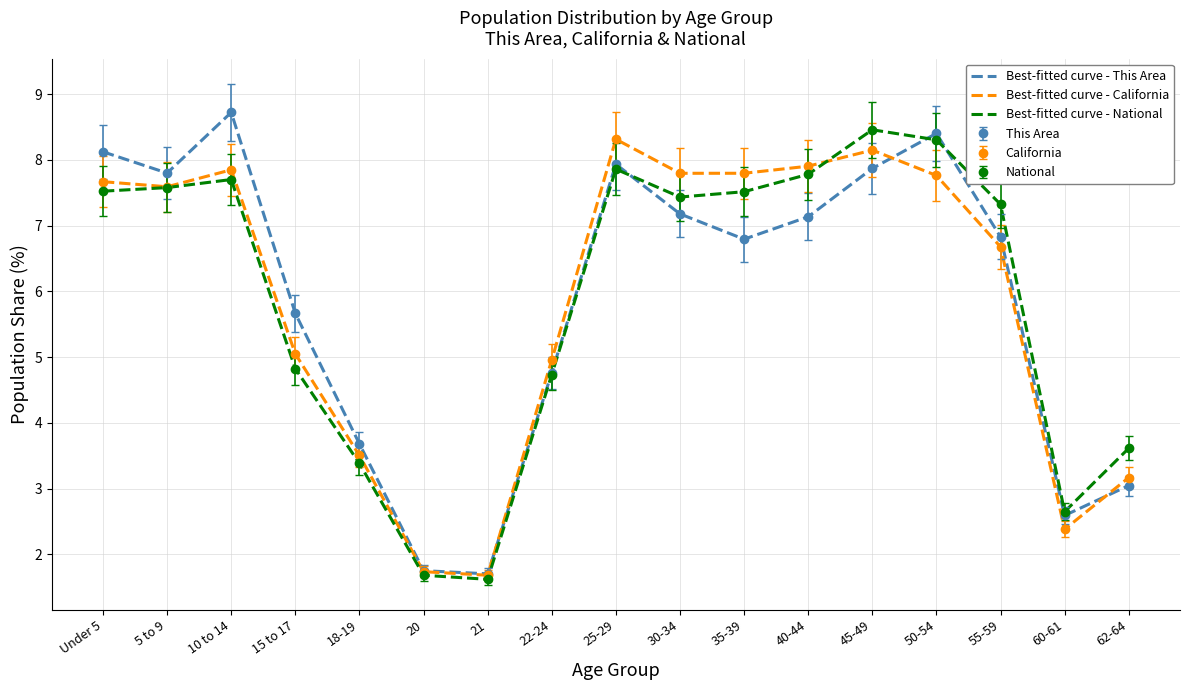

Reading left to right, list all the values displayed in this chart.

Best-fitted curve - This Area: Under 5=8.1	5 to 9=7.8	10 to 14=8.7	15 to 17=5.7	18-19=3.7	20=1.8	21=1.7	22-24=4.8	25-29=7.9	30-34=7.2	35-39=6.8	40-44=7.1	45-49=7.9	50-54=8.4	55-59=6.8	60-61=2.6	62-64=3.0
Best-fitted curve - California: Under 5=7.7	5 to 9=7.6	10 to 14=7.8	15 to 17=5.1	18-19=3.5	20=1.7	21=1.7	22-24=5.0	25-29=8.3	30-34=7.8	35-39=7.8	40-44=7.9	45-49=8.1	50-54=7.8	55-59=6.7	60-61=2.4	62-64=3.2
Best-fitted curve - National: Under 5=7.5	5 to 9=7.6	10 to 14=7.7	15 to 17=4.8	18-19=3.4	20=1.7	21=1.6	22-24=4.7	25-29=7.9	30-34=7.4	35-39=7.5	40-44=7.8	45-49=8.5	50-54=8.3	55-59=7.3	60-61=2.6	62-64=3.6